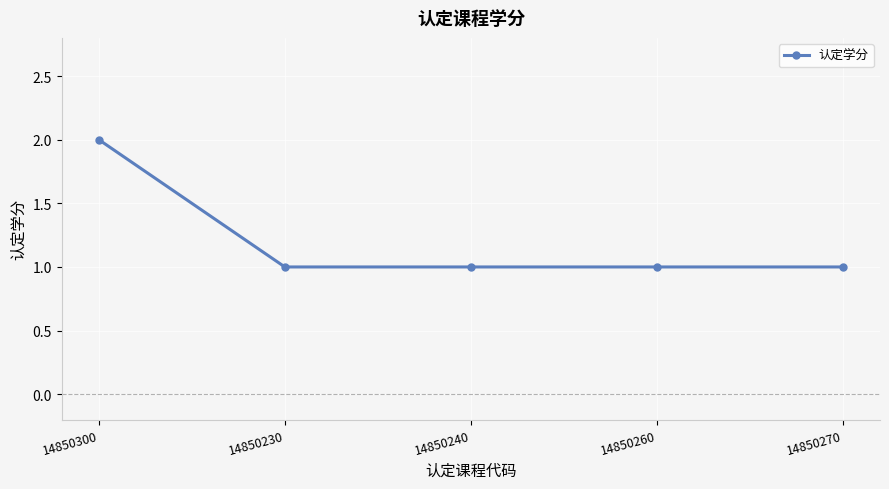

How many lines are shown in the chart?

1